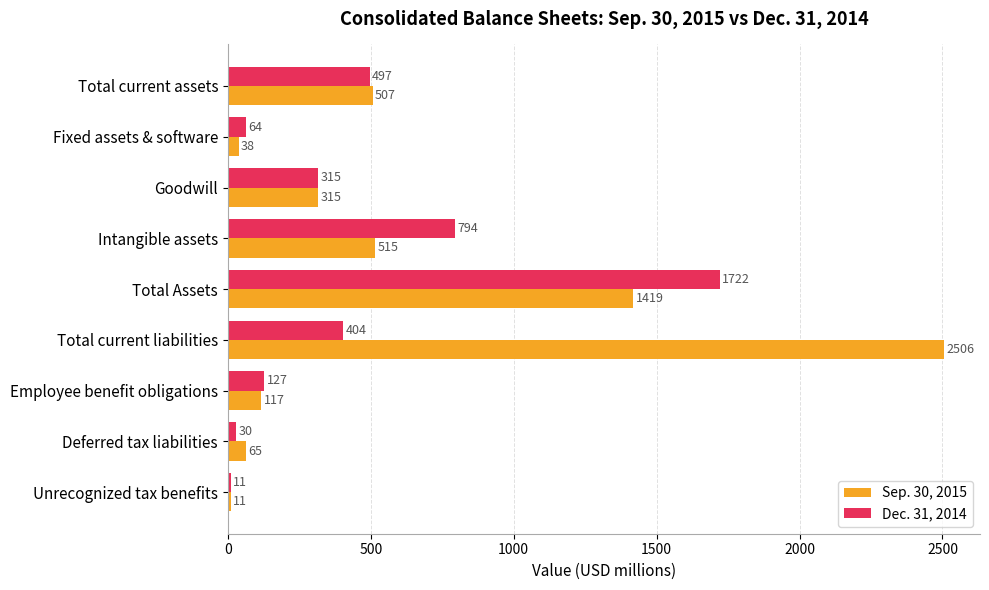

What is the lowest value of the Dec. 31, 2014 series?

11